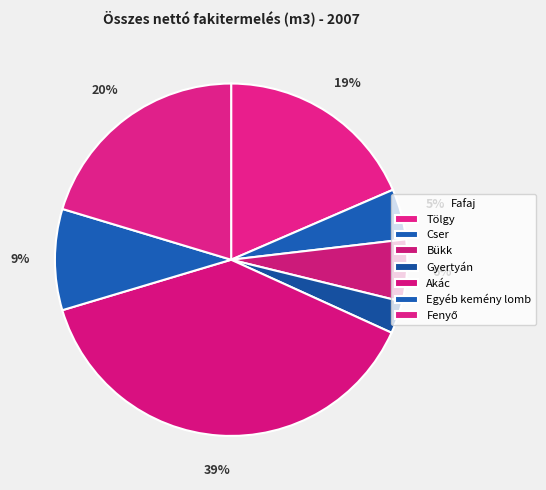

To the nearest percent, what is the difference between the Bükk and Egyéb kemény lomb slice percentages?

4%